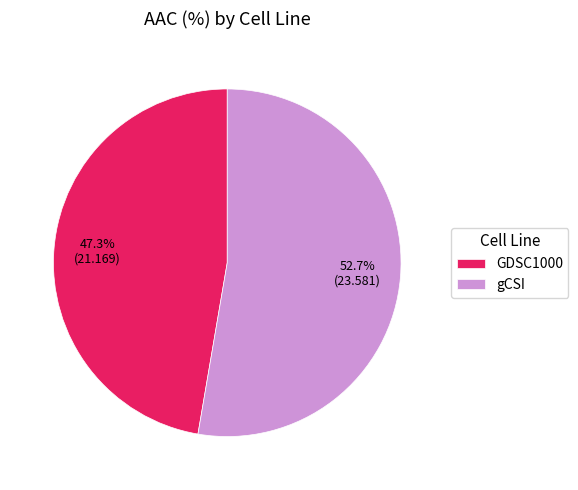

Which slice is the largest?

gCSI